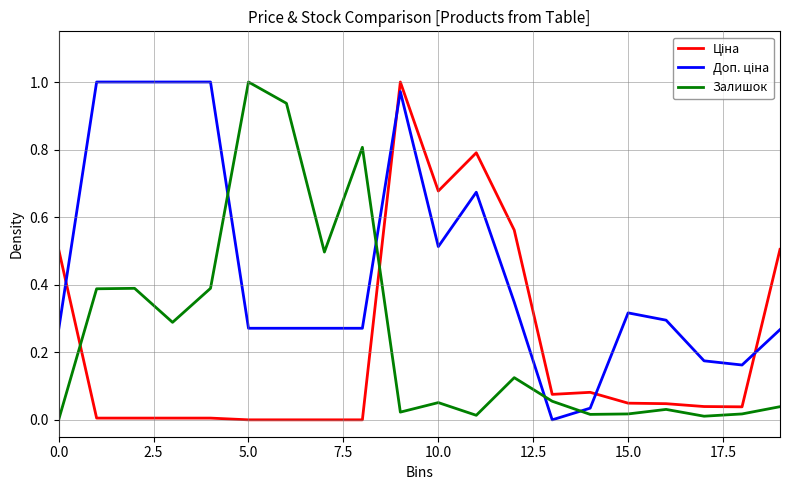

Is this an area chart (filled region under the line)?

No